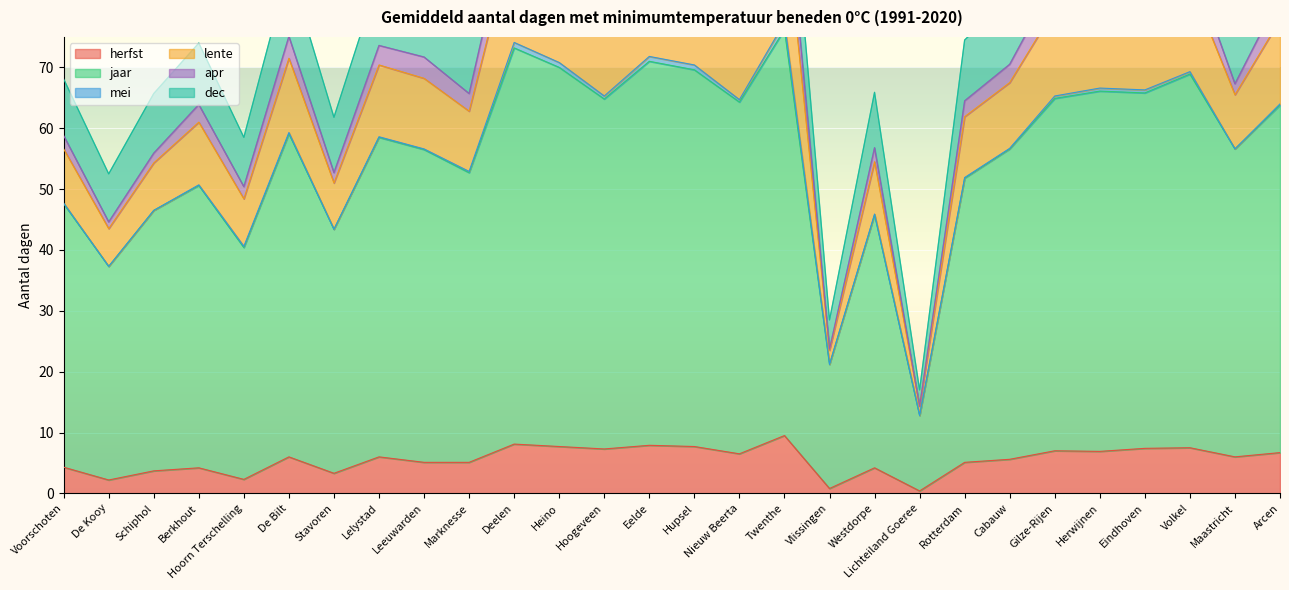

What is the approximate value of herfst at De Bilt?

6.0